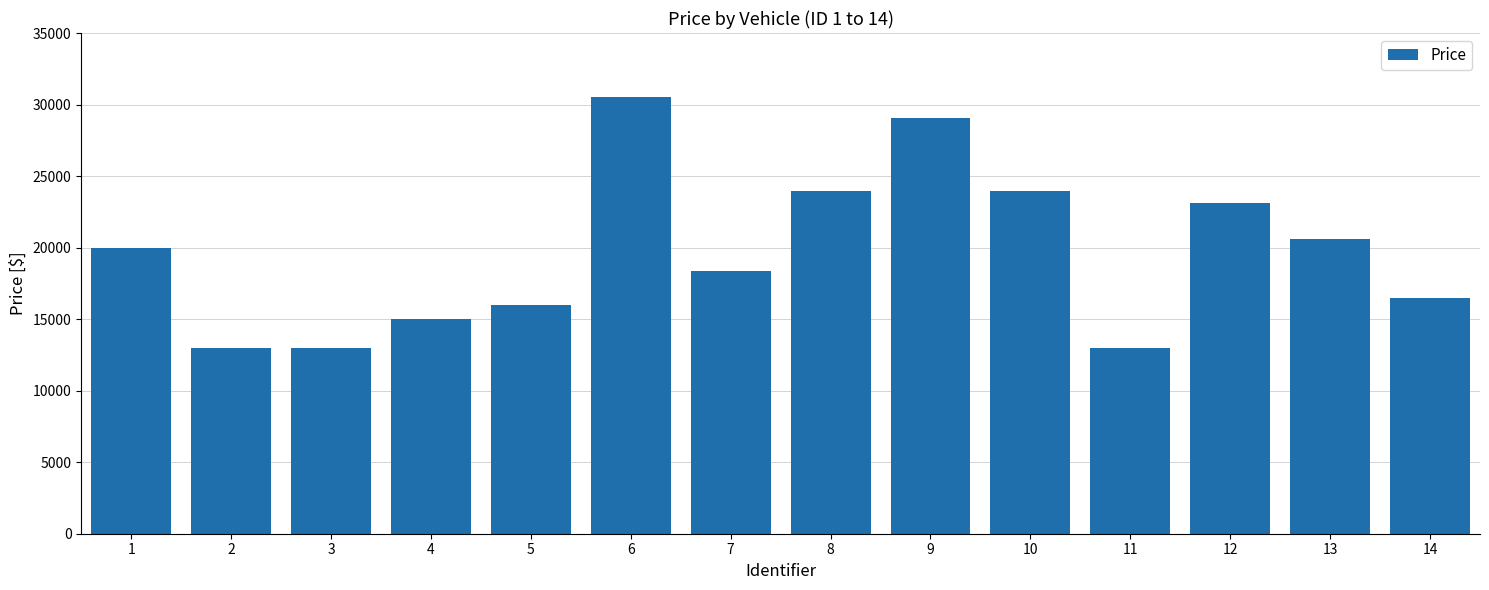

What is the difference between the maximum and minimum values?

17545.0